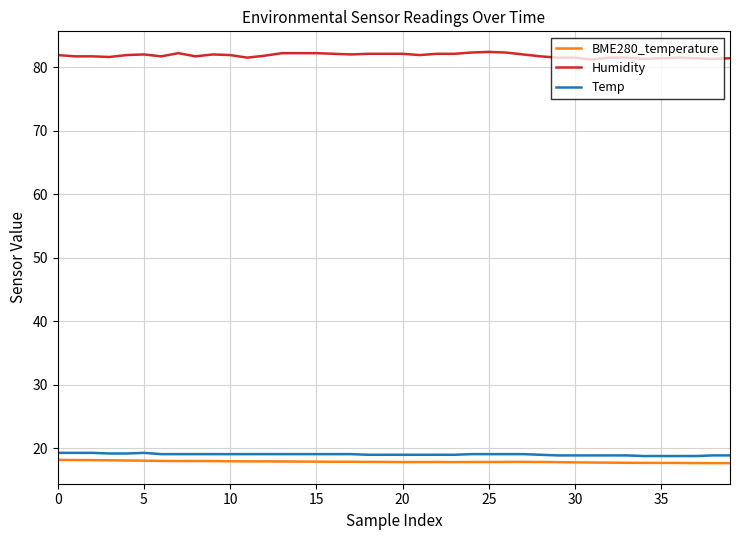

True or false: Temp and Humidity intersect in this chart.

False